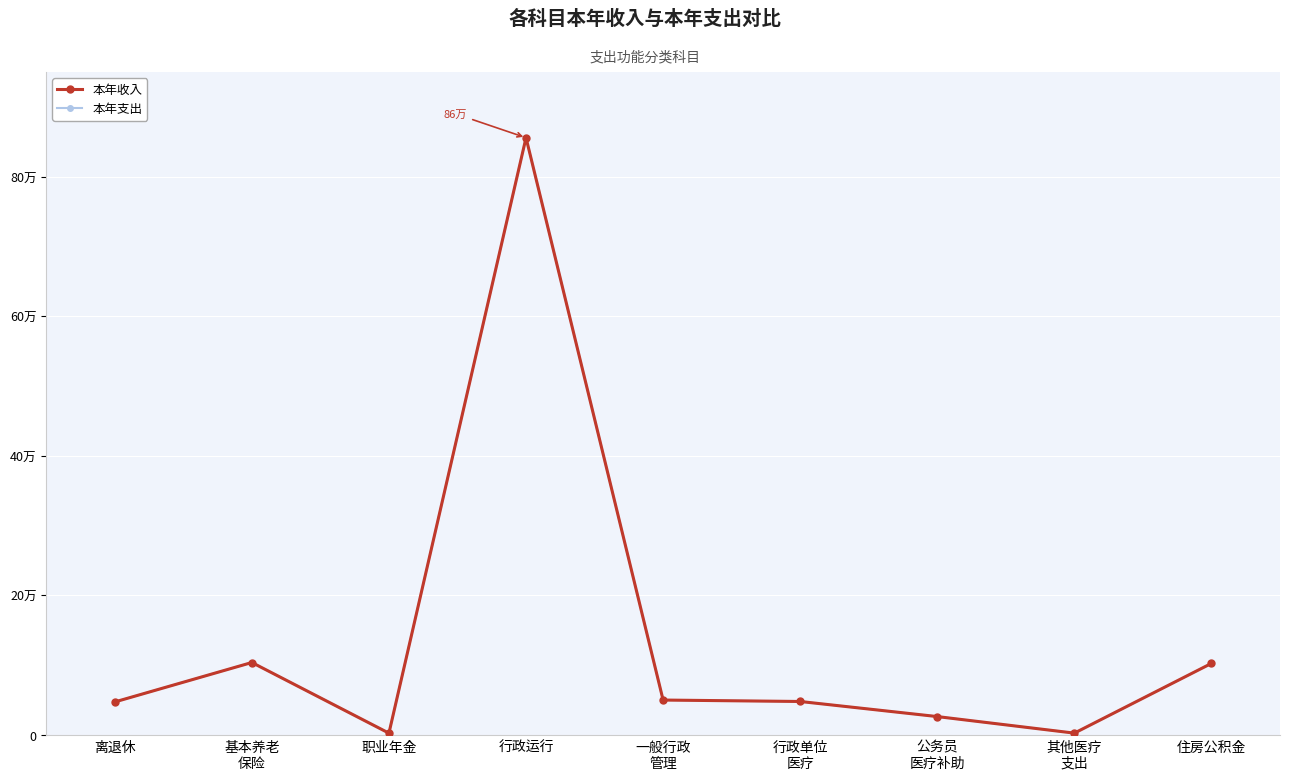

Is this an area chart (filled region under the line)?

No